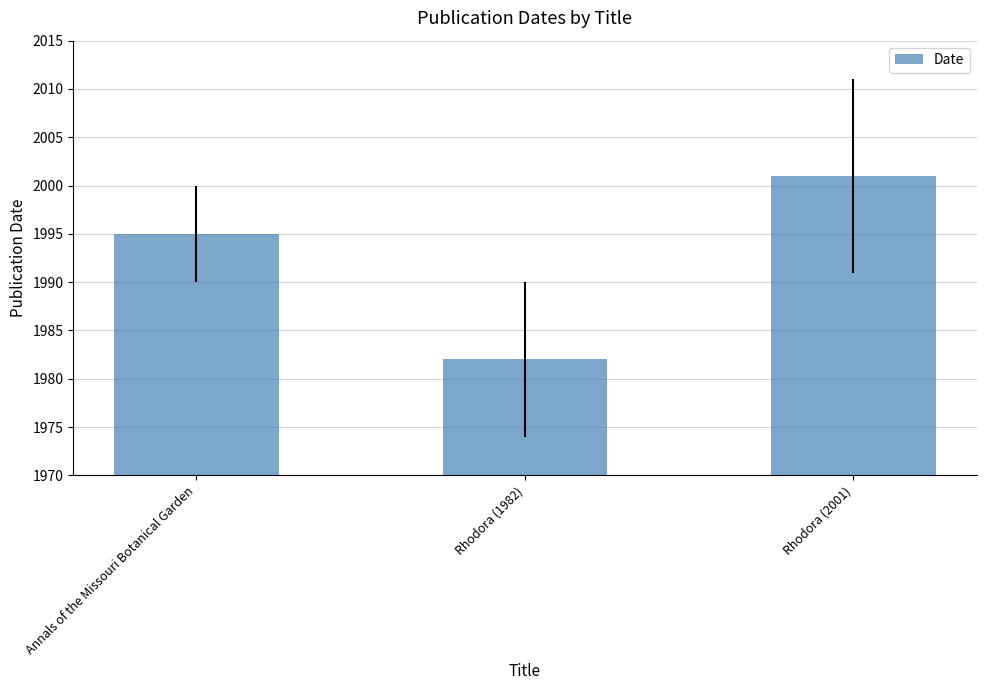

How many data points does each series have?

3